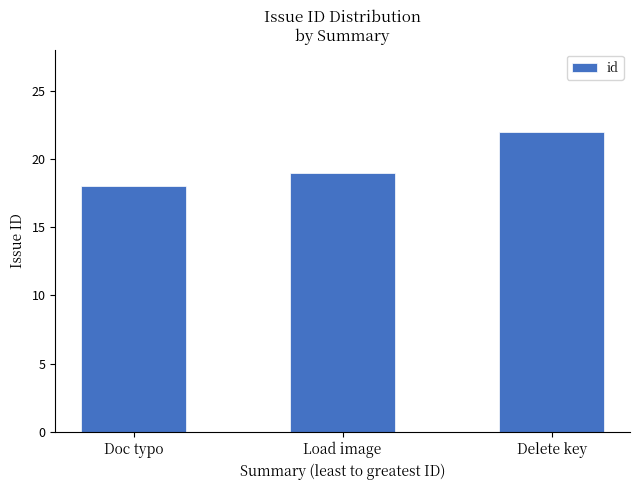

How many values are below 19?

1